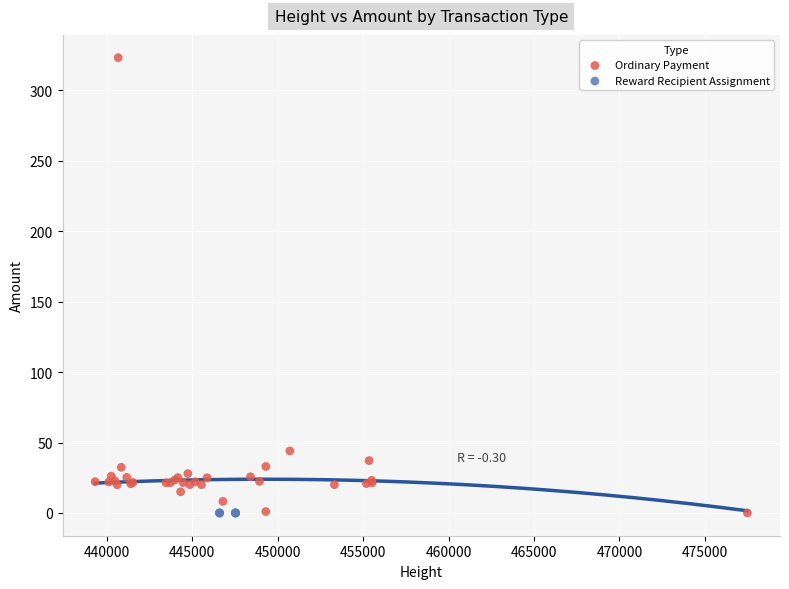

What are all the series names shown in the legend?

Ordinary Payment, Reward Recipient Assignment